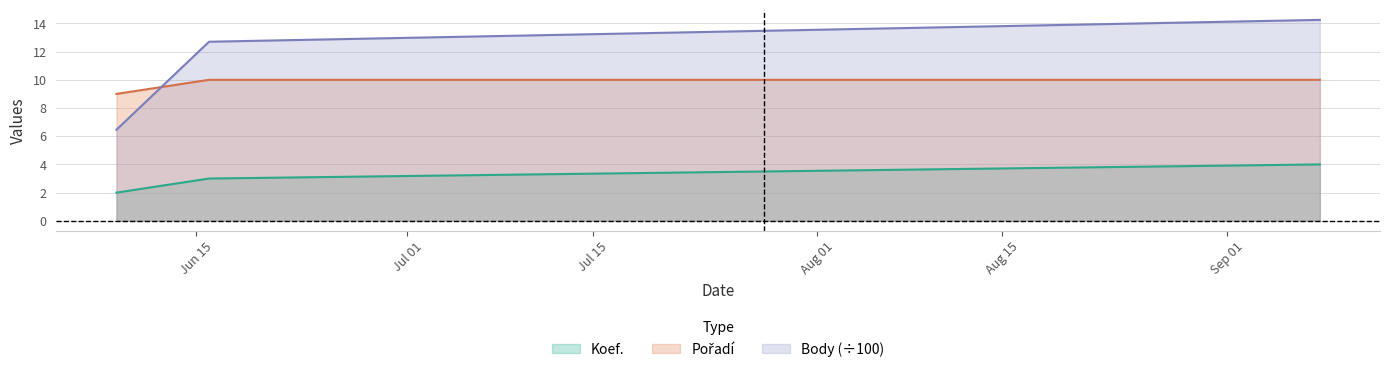

What is the average value of the Body series?

11.1